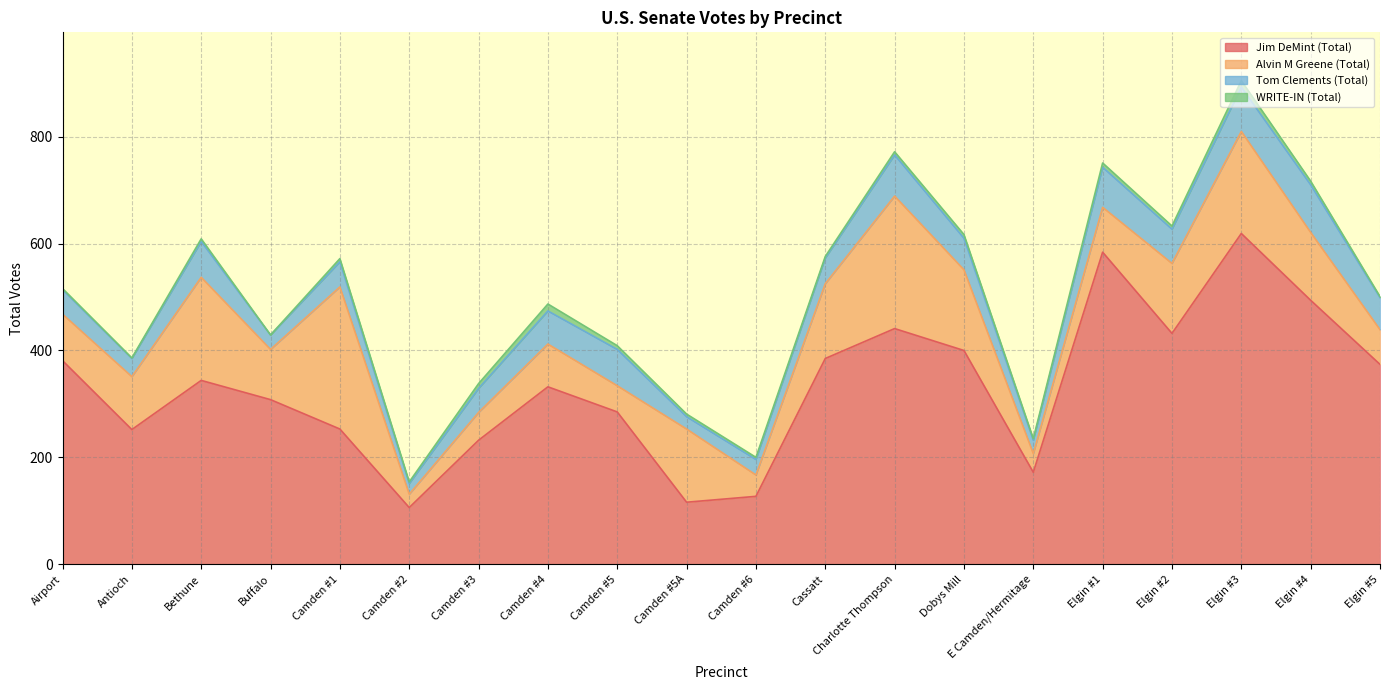

True or false: WRITE-IN (Total) and Jim DeMint (Total) intersect in this chart.

False